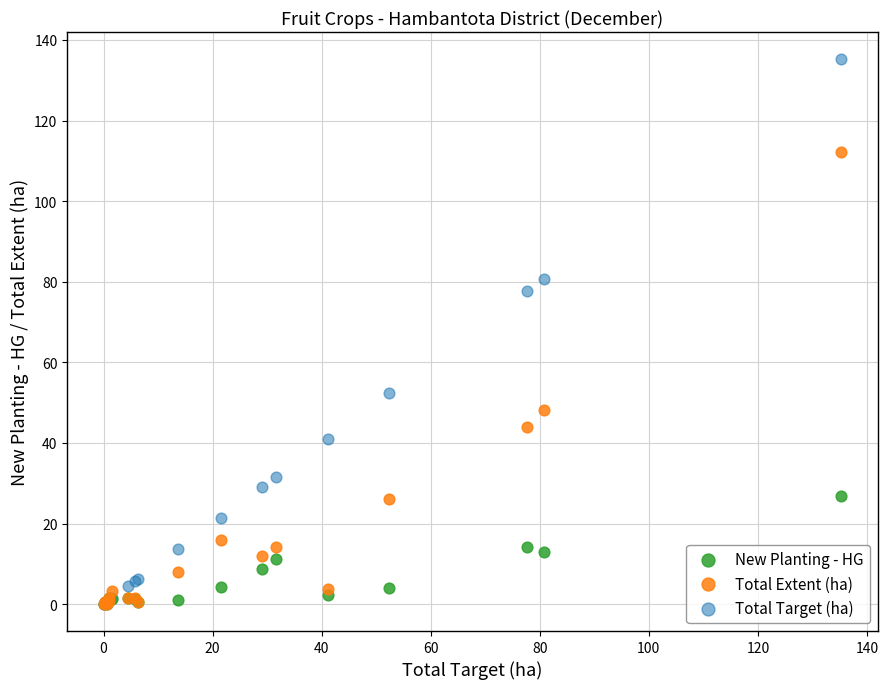

What are all the series names shown in the legend?

New Planting - HG, Total Extent (ha), Total Target (ha)